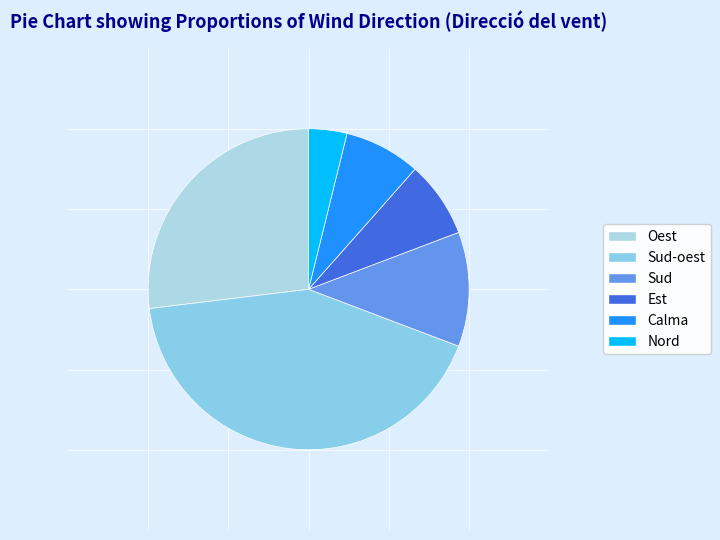

Does Nord account for over 50% of the chart?

No